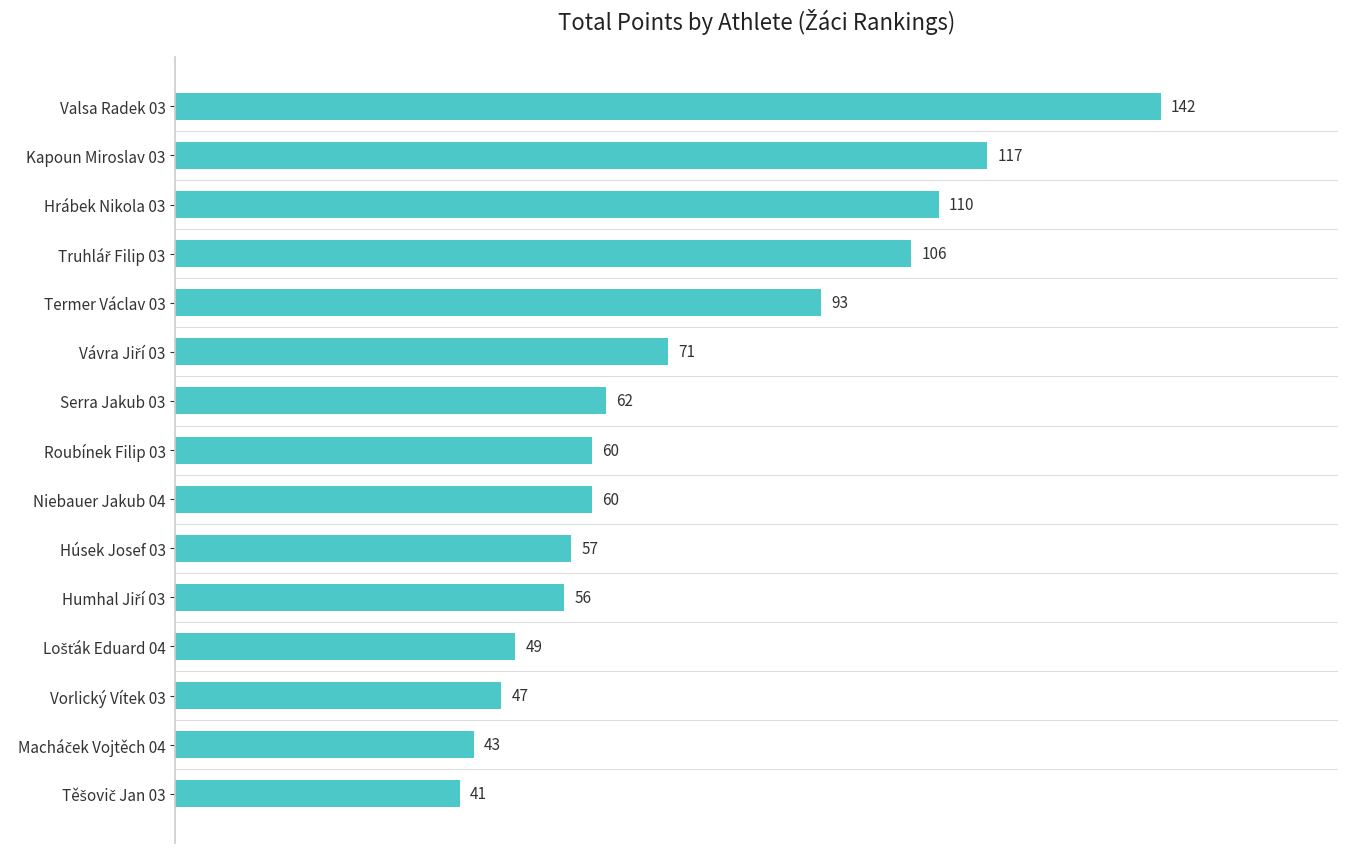

At which label is the value closest to 91?

Termer Václav 03